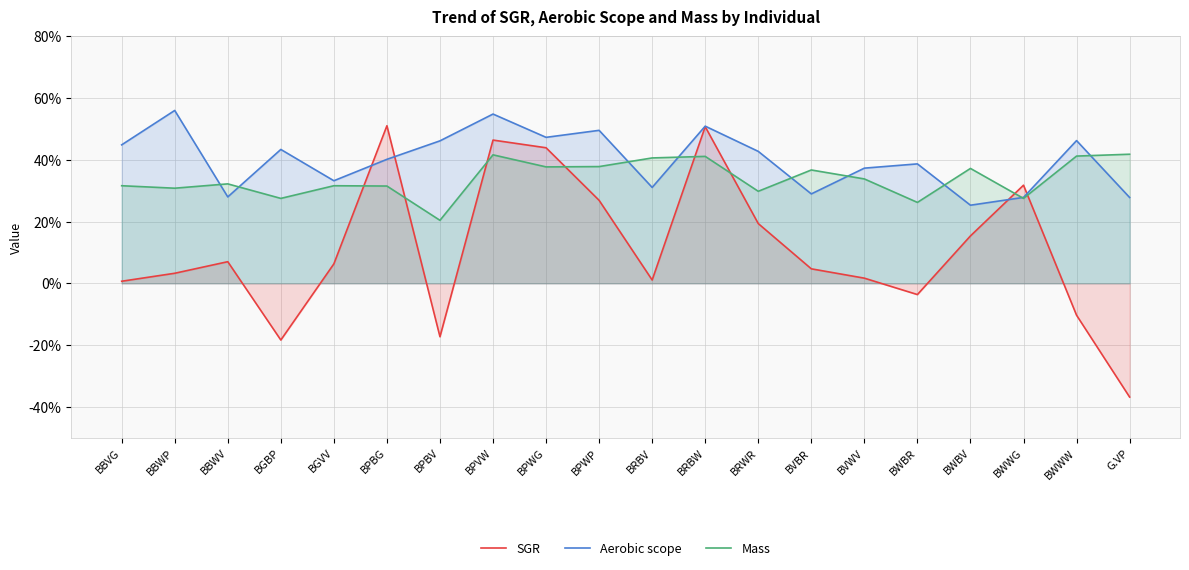

What is the value of the Mass point at the 18th from the left?

0.3